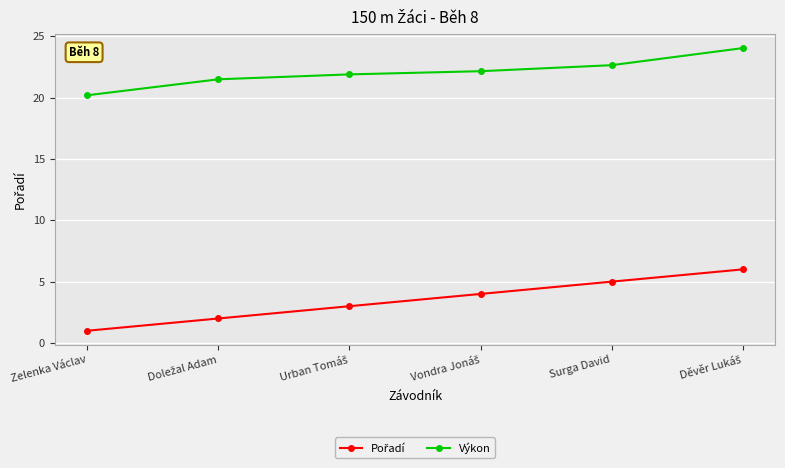

What is the smallest value displayed?

1.0